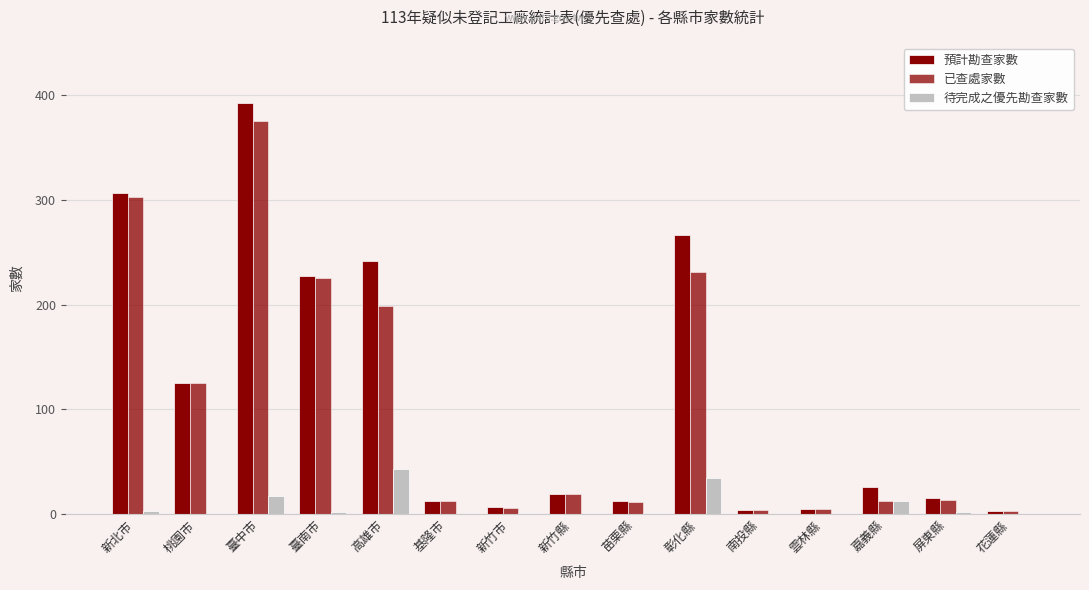

How many categories are shown in the chart?

15